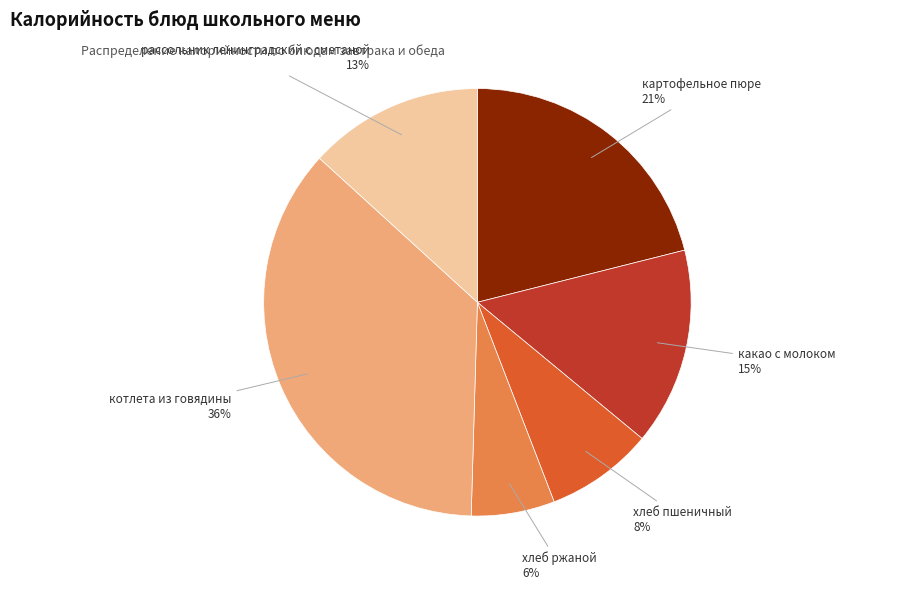

Rank the categories by value from highest to lowest.

котлета из говядины, картофельное пюре, какао с молоком, рассольник ленинградский с сметаной, хлеб пшеничный, хлеб ржаной